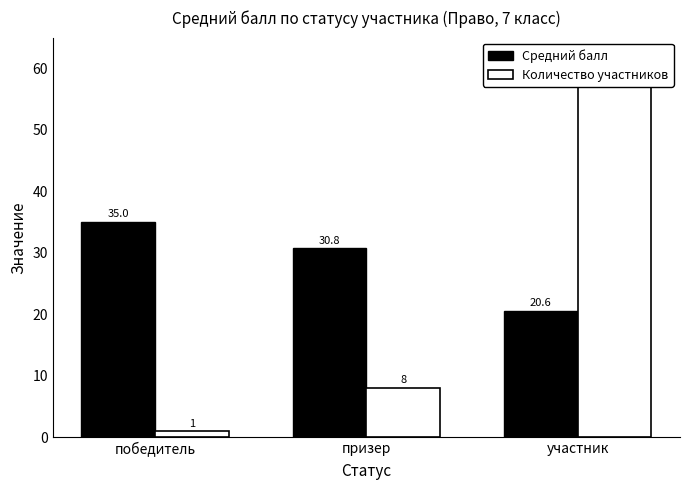

What is the value of the Средний балл bar at the 2nd from the left?

30.8